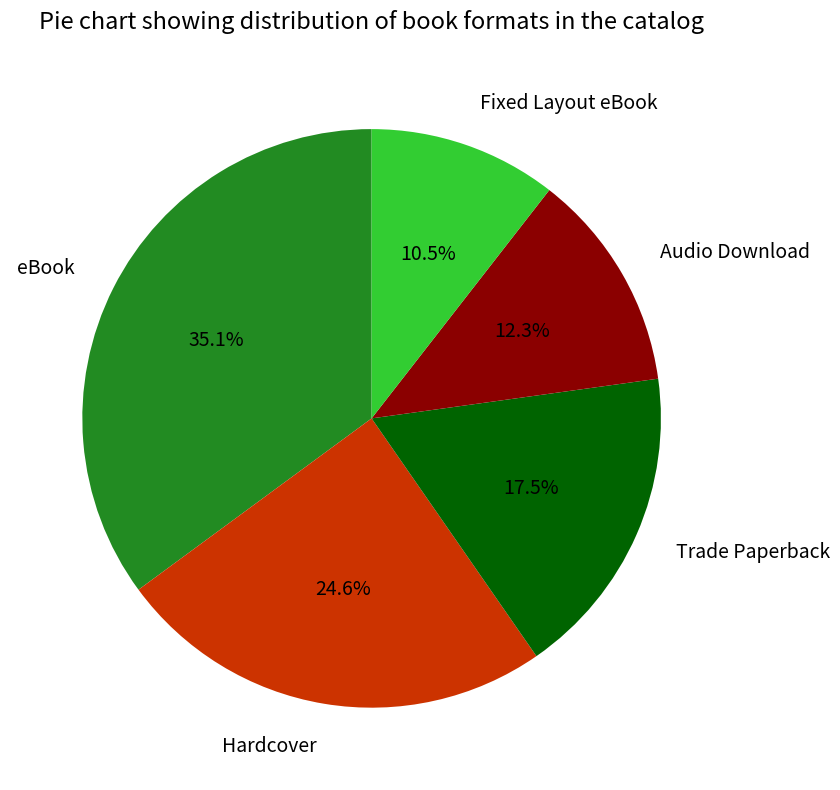

How many segments does this pie chart have?

5